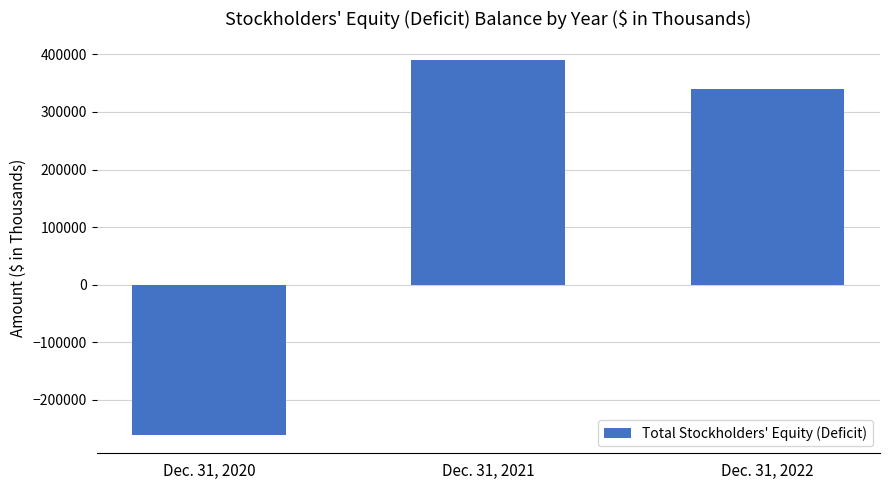

What is the value of the 2nd bar from the left?

389700